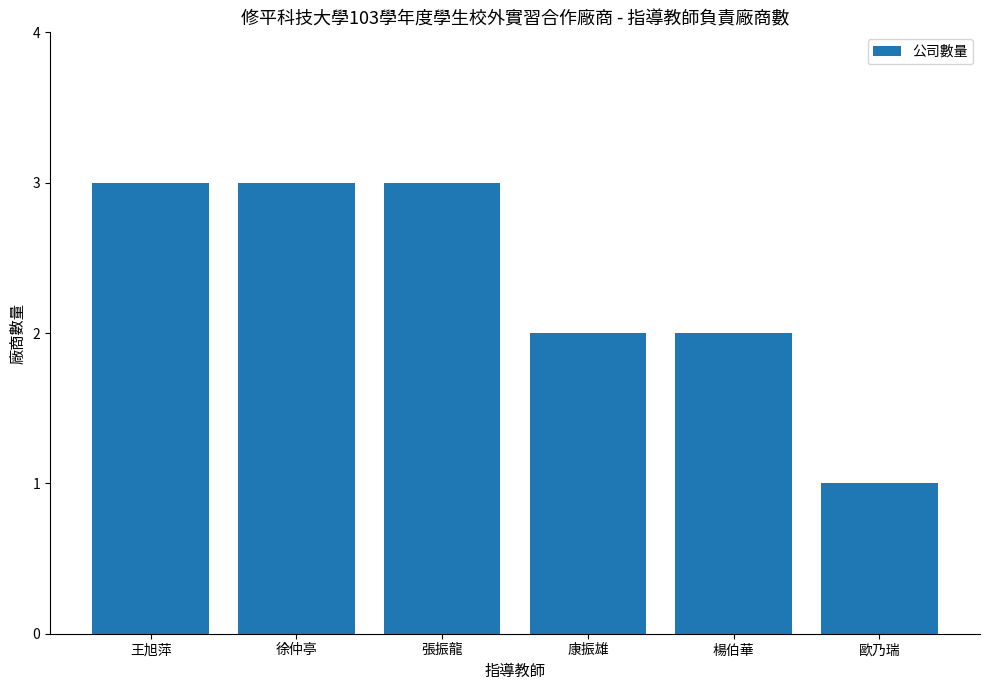

What is the value of the 6th bar from the left?

1